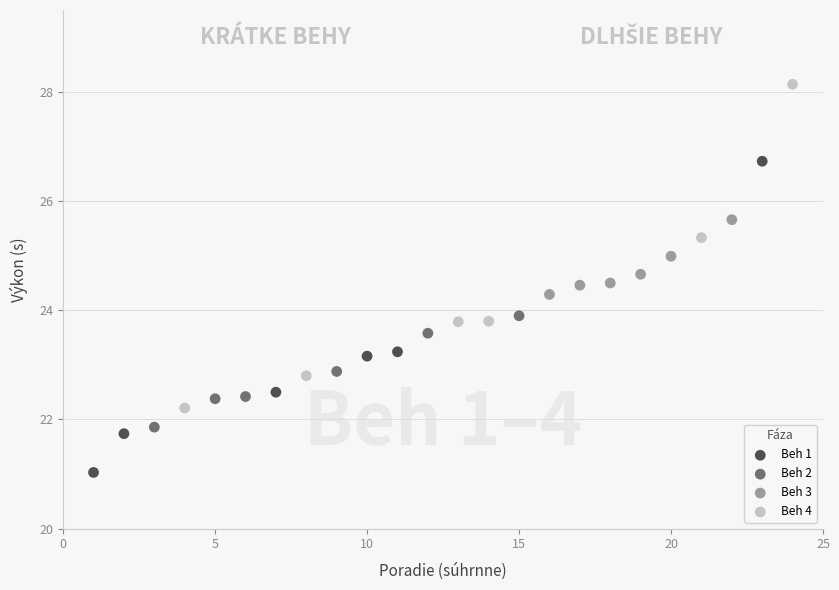

Which series contains the lowest Y value?

Beh 1